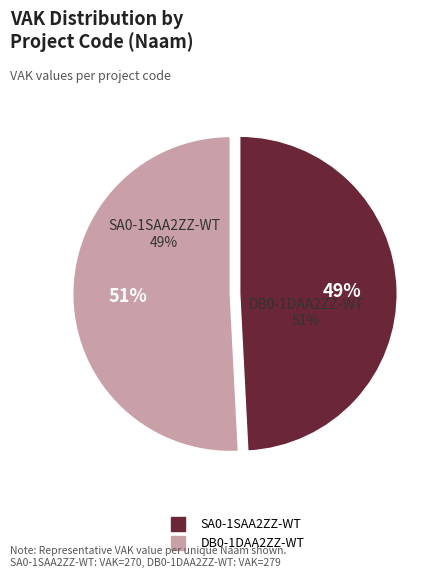

What is the majority slice?

DB0-1DAA2ZZ-WT